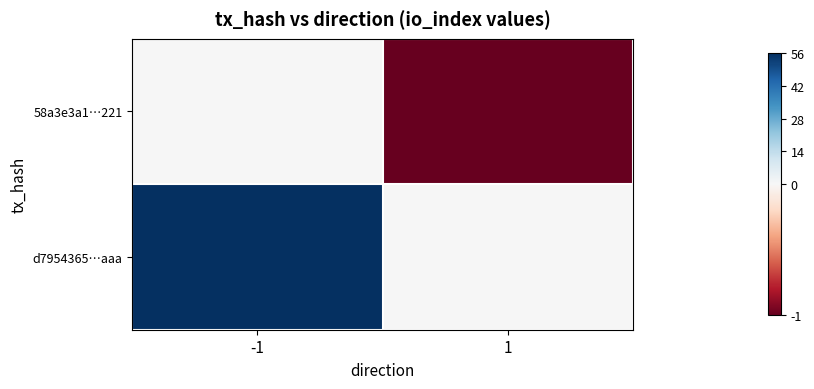

Between -1 and 1, which is larger?

-1